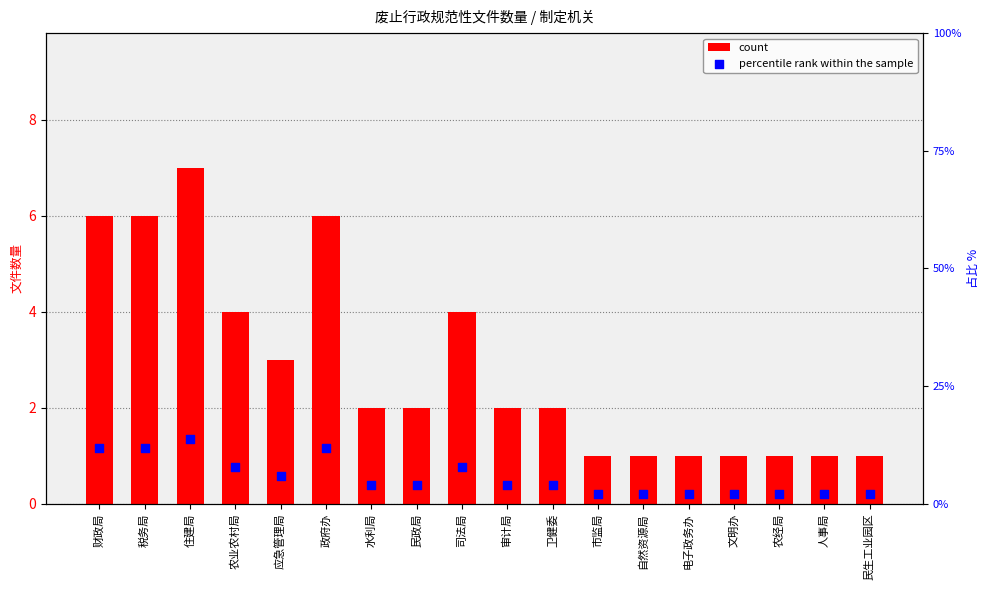

At which category is the sum across all series the highest?

住建局